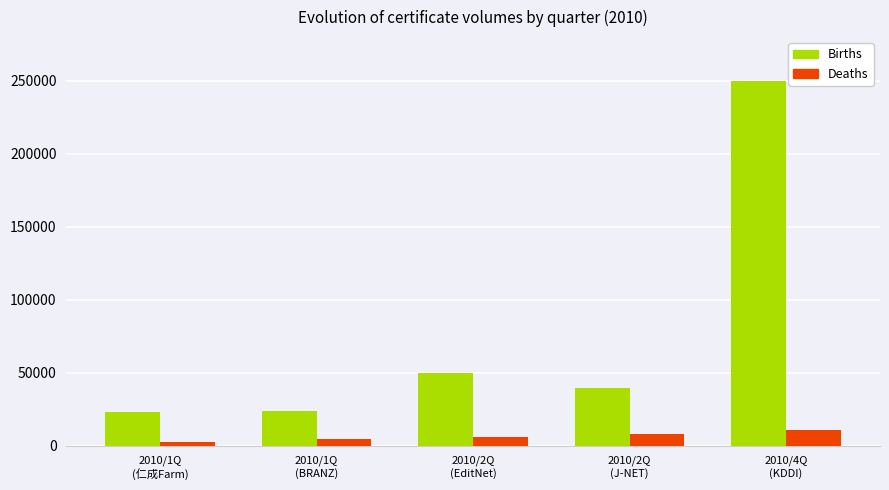

What are all the series names shown in the legend?

Births, Deaths